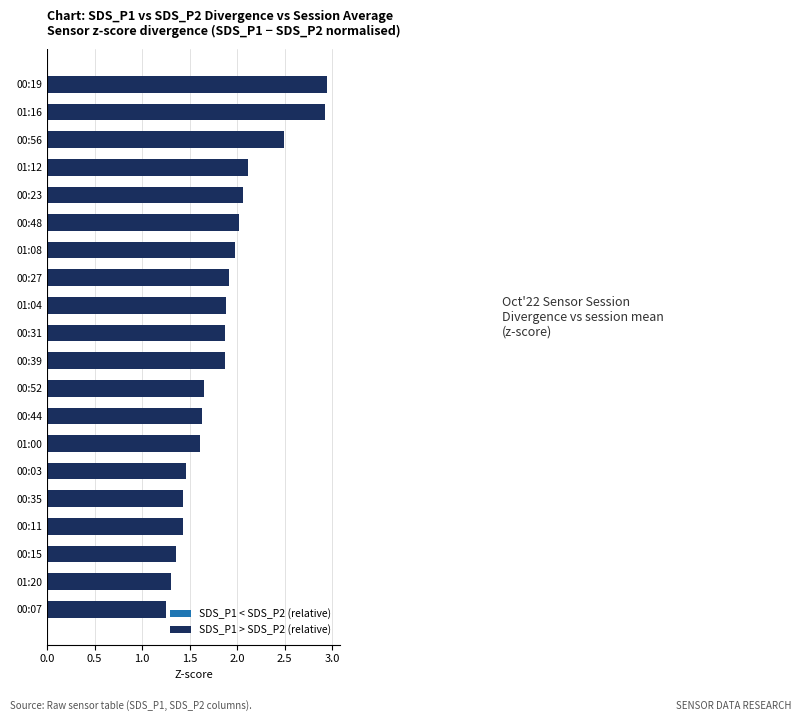

What is the difference between the maximum and minimum values?

1.7